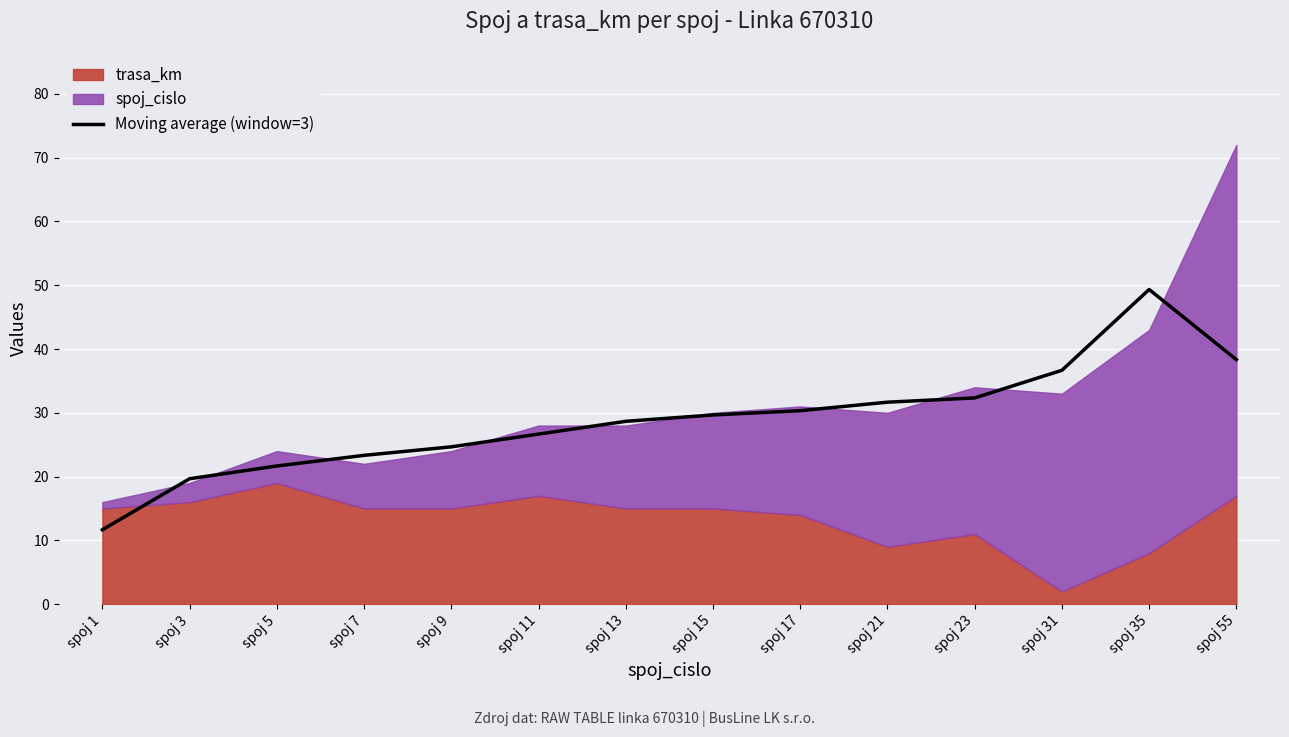

List the labels in order of value, largest first.

spoj 35, spoj 55, spoj 31, spoj 23, spoj 21, spoj 17, spoj 15, spoj 13, spoj 11, spoj 9, spoj 7, spoj 5, spoj 3, spoj 1